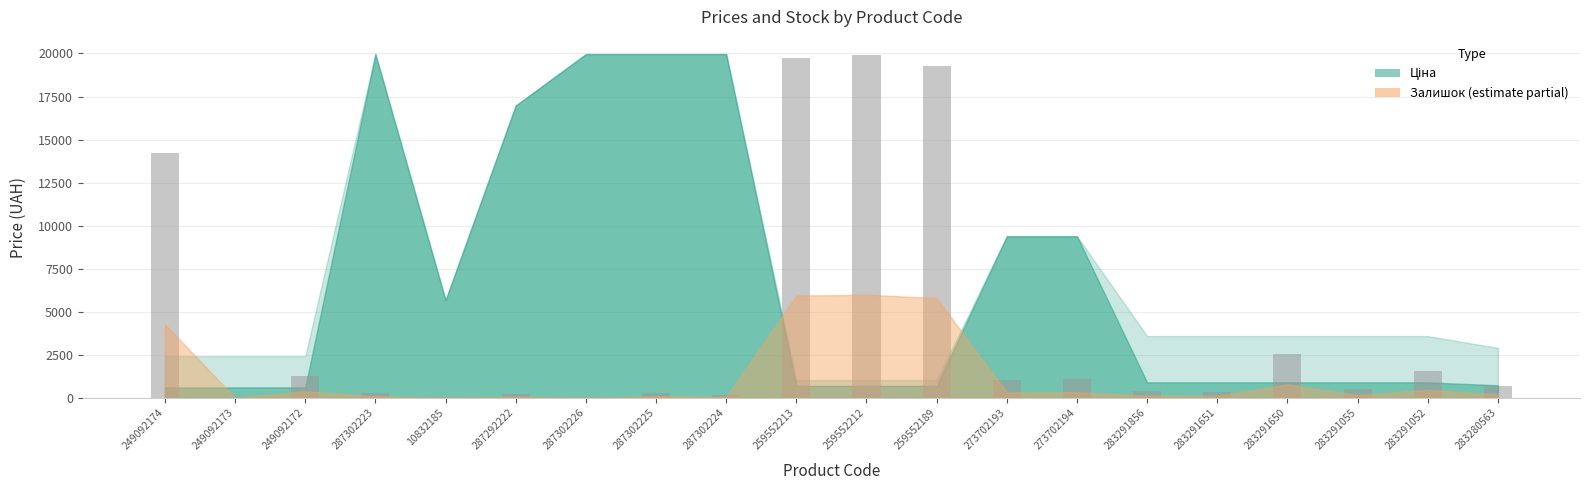

True or false: the data shows 1765.4 at 273702193.

False